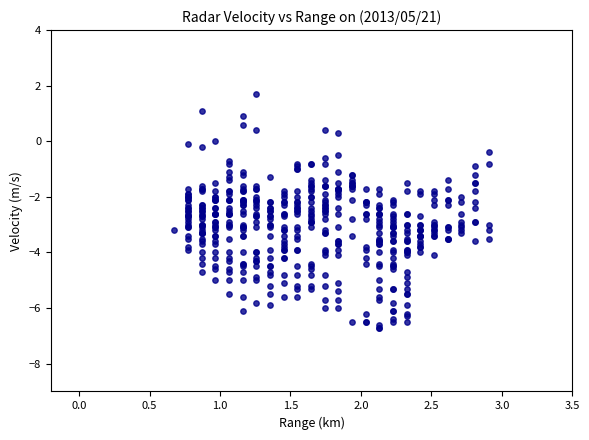

What is the range of X values (max minus min)?

2.2